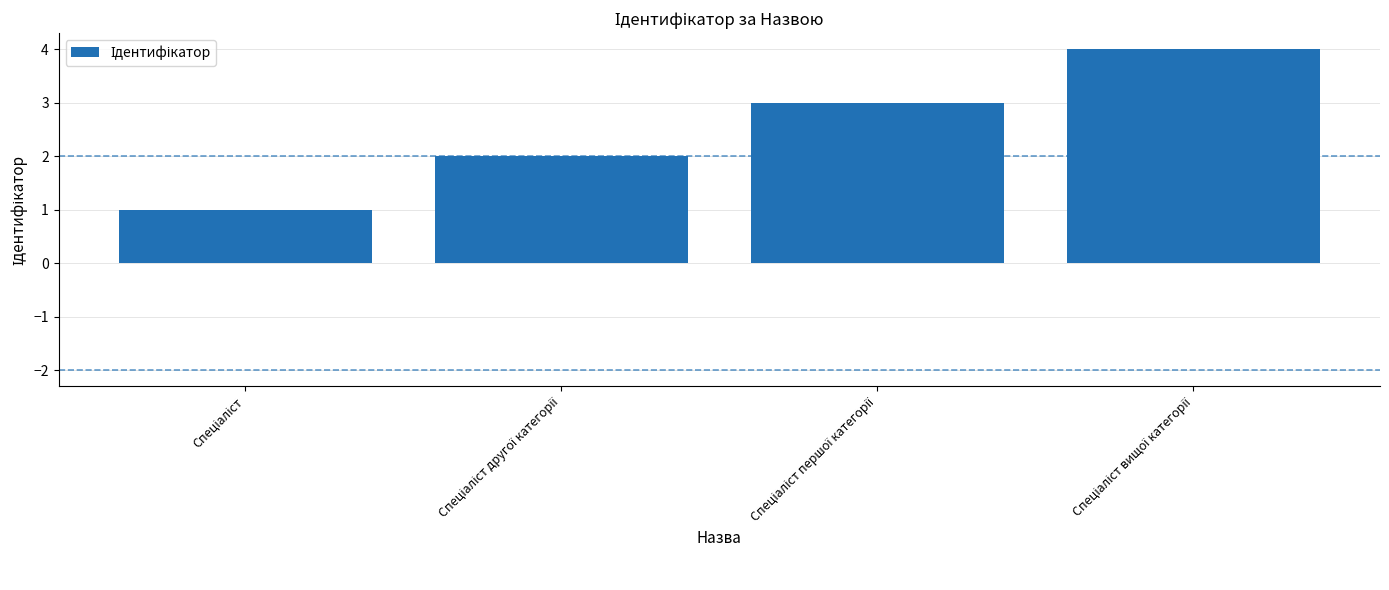

What is the maximum value shown in the chart?

4